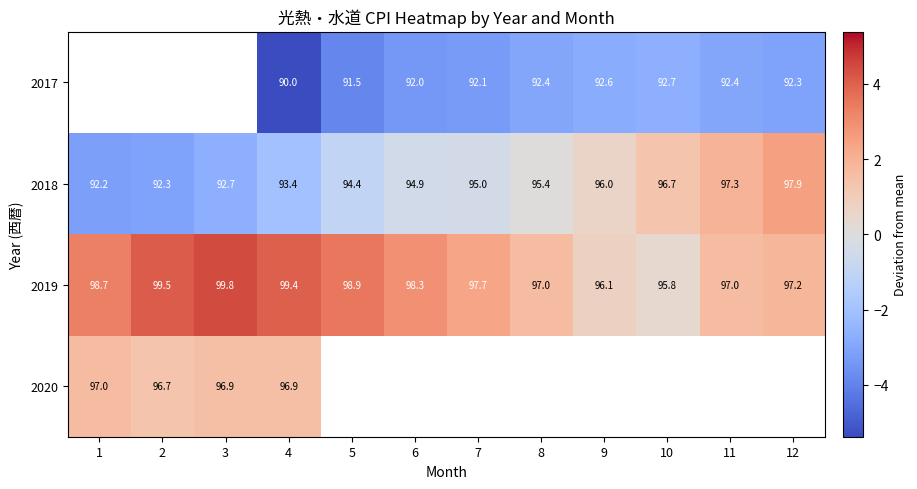

Is the value of 2019 at 5 greater than the value of 2017 at 5?

Yes